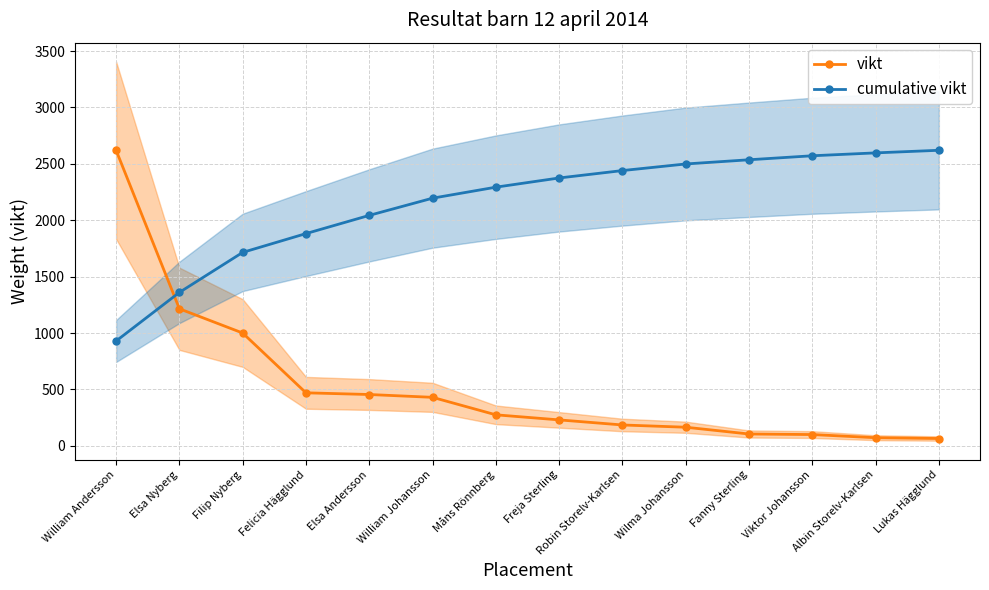

What is the approximate value of cumulative vikt at Måns Rönnberg?

2293.0